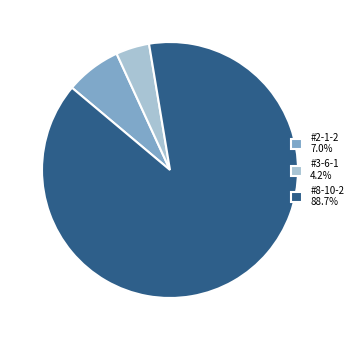

Which slice is the smallest?

#3-6-1